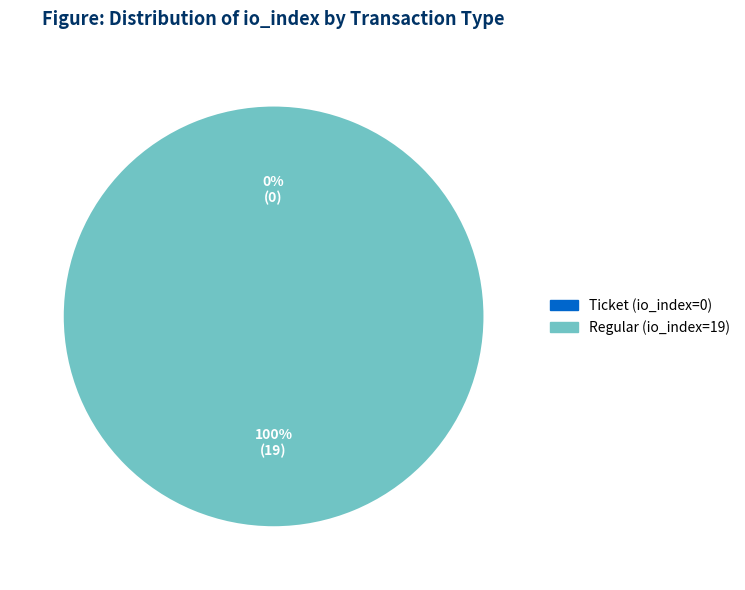

To the nearest percent, what percentage of the pie is Regular (io_index=19)?

100%